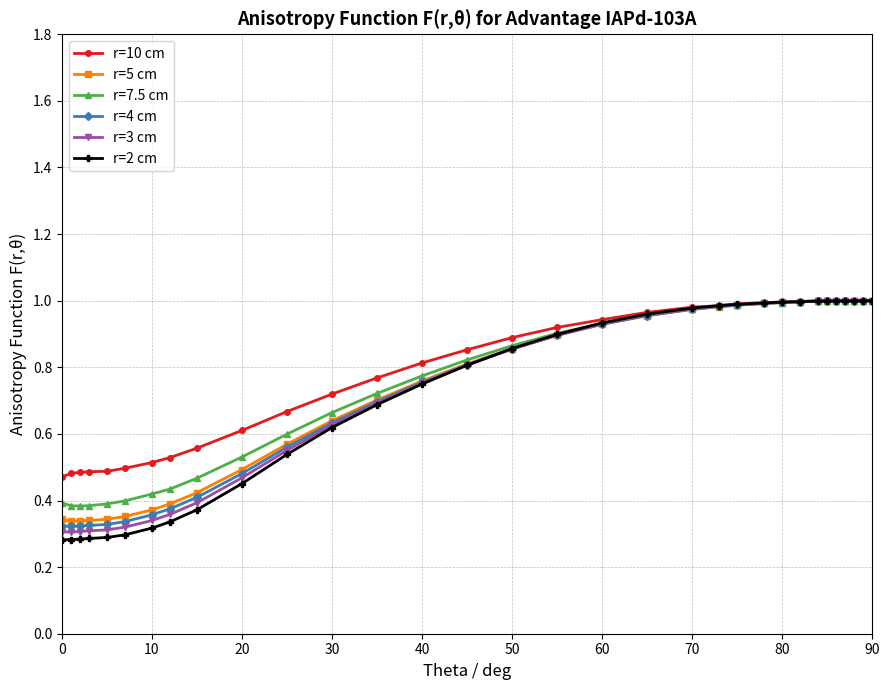

Which series has the widest spread of values?

r=2 cm